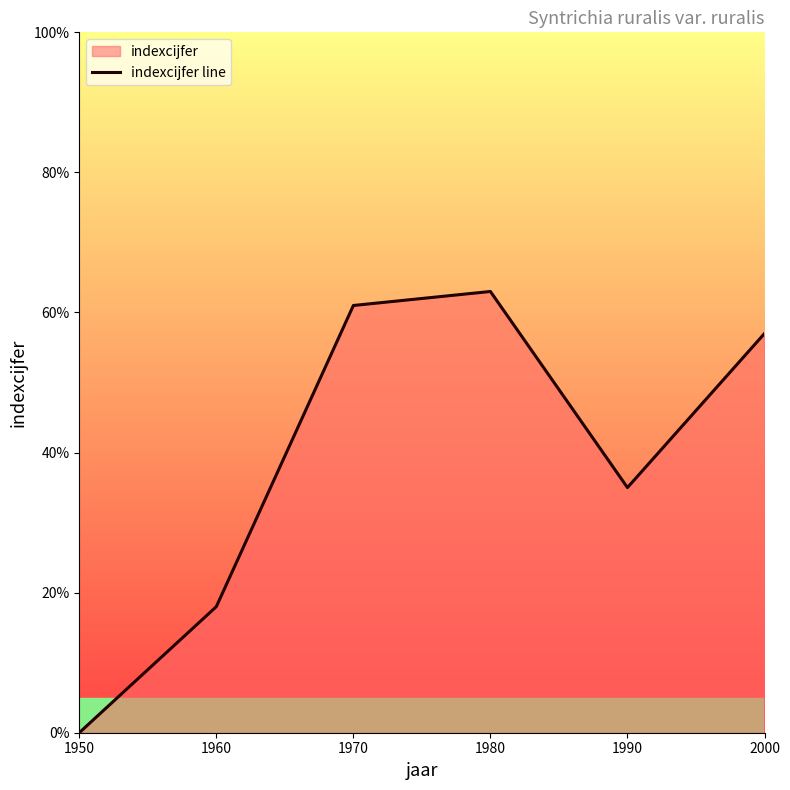

What is the value of the 5th point from the left?

35